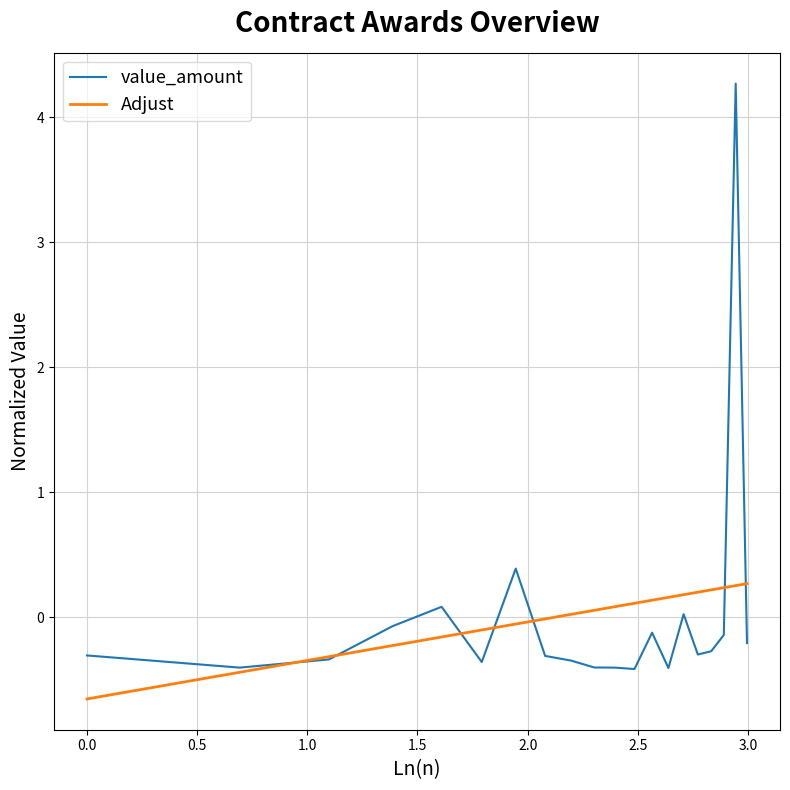

List the series in order of their peak value, highest first.

value_amount, Adjust